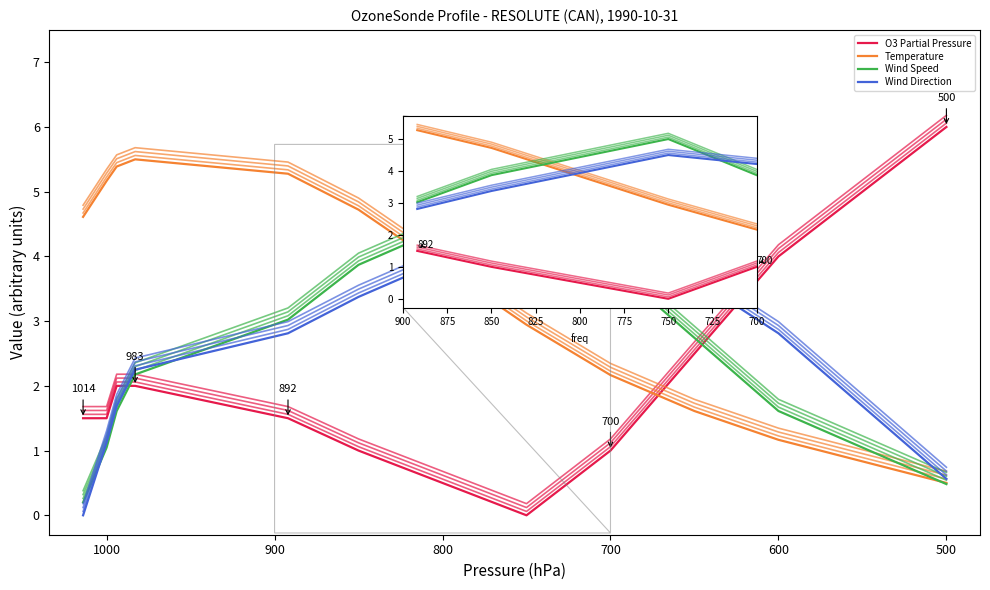

How many lines are shown in the chart?

4